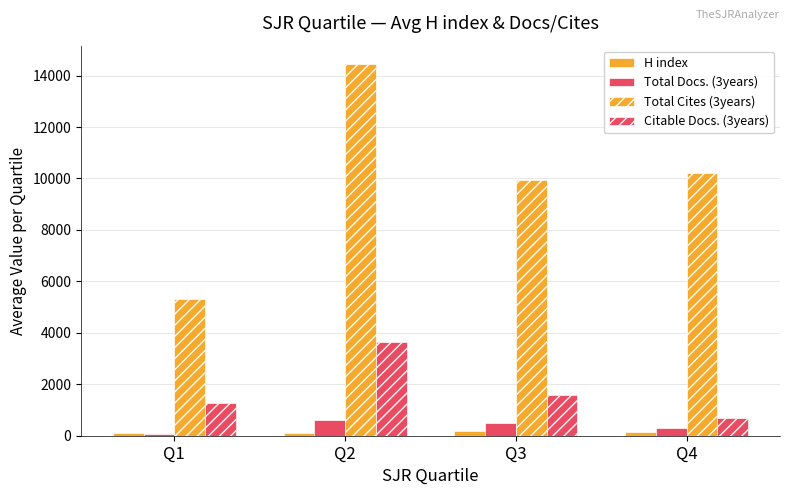

How many groups of bars are there?

4